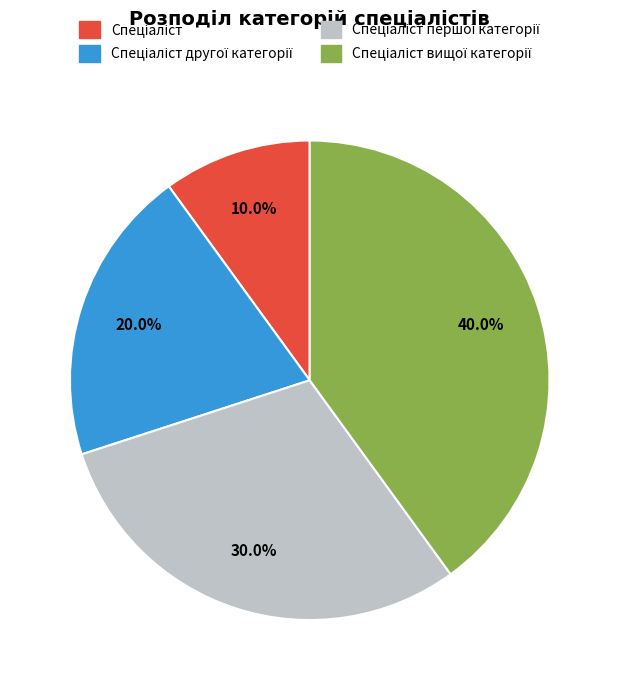

Is there any slice that represents more than half of the pie?

No